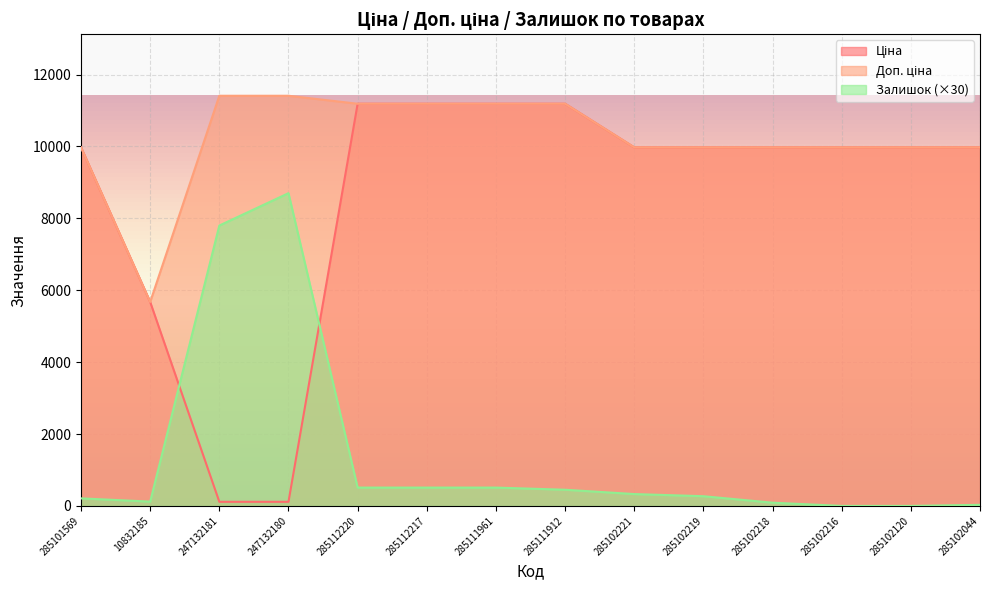

List the labels in order of Ціна value, largest first.

285112220, 285112217, 285111961, 285111912, 285101569, 285102221, 285102219, 285102218, 285102216, 285102120, 285102044, 10832185, 247132181, 247132180